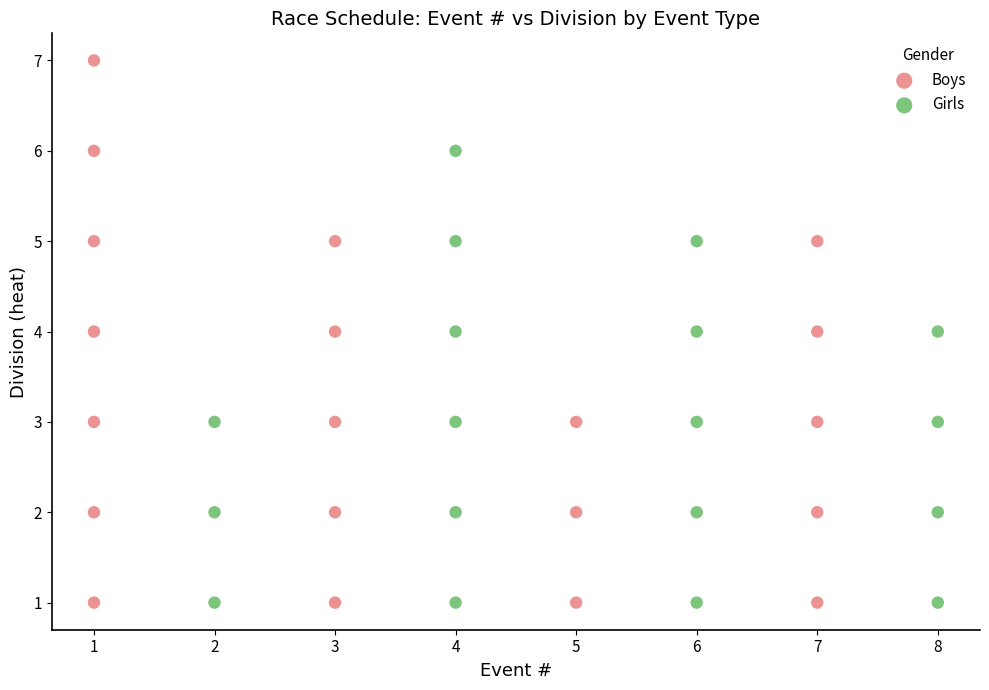

Which series has the widest spread of Y values?

Boys